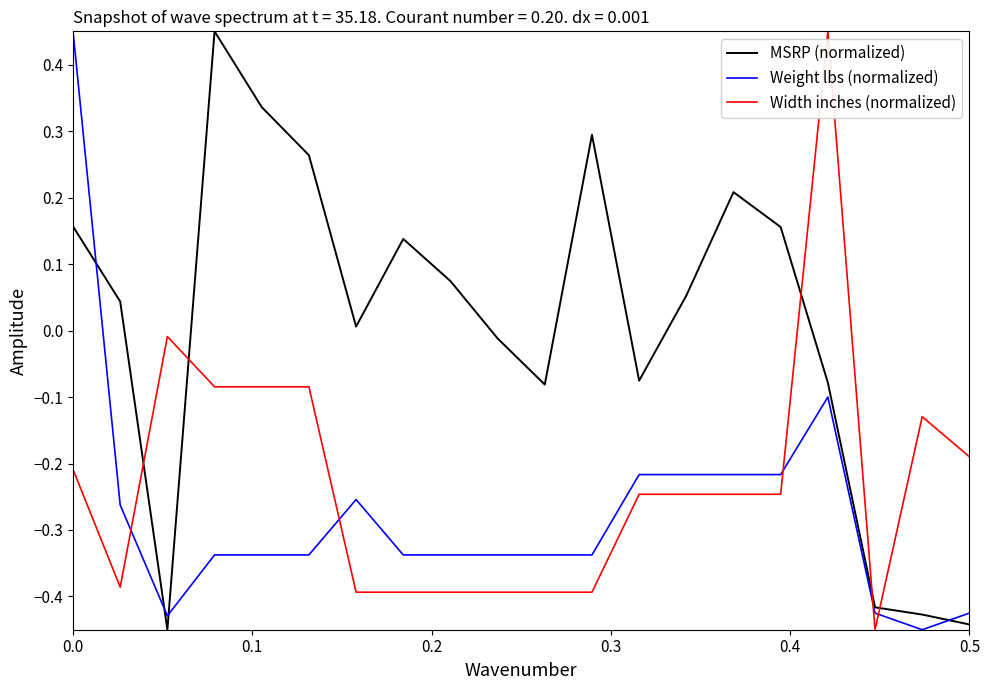

True or false: Weight lbs (normalized) and Width inches (normalized) intersect in this chart.

True